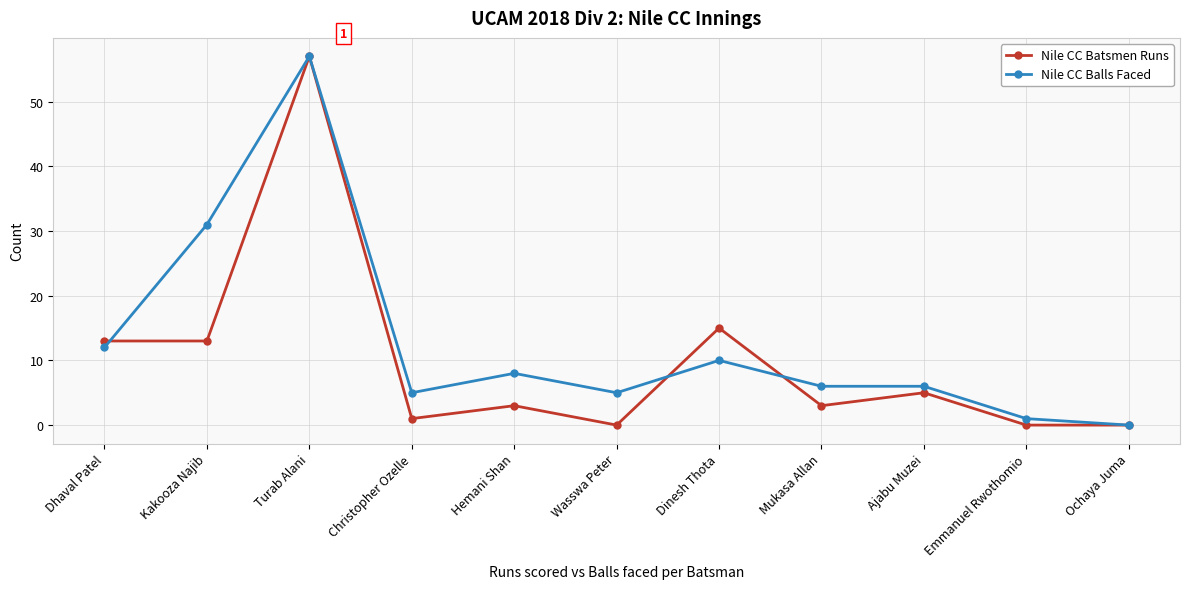

What is the difference between the highest and lowest values at Christopher Ozelle?

4